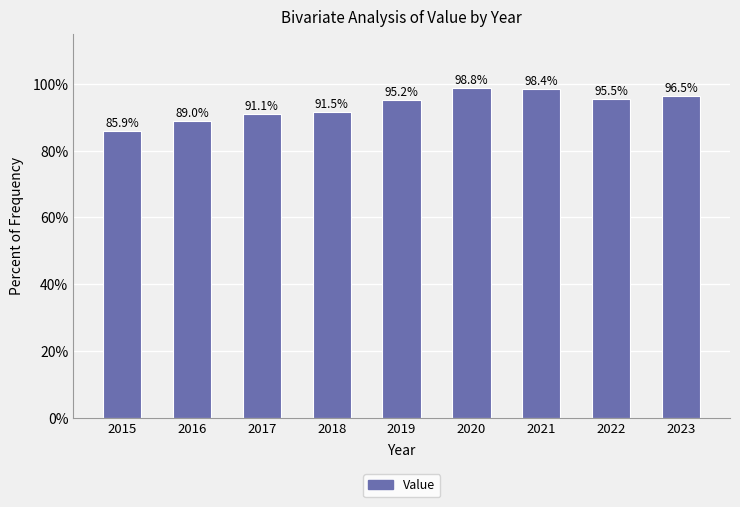

Approximately how many times larger is the value at 2022 compared to 2016?

1.1